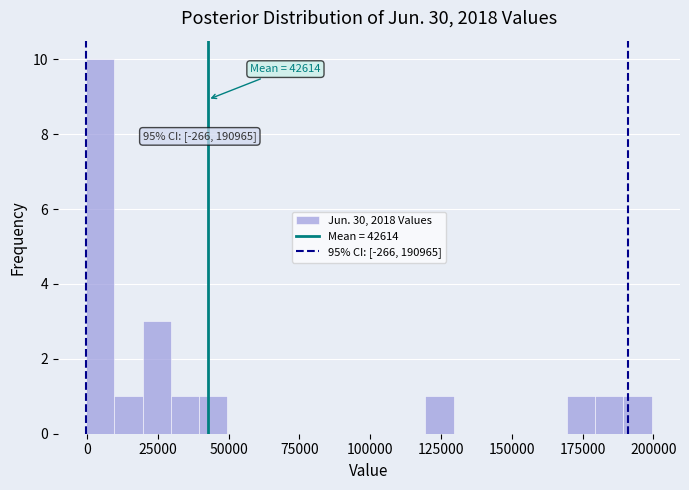

Around what value on the x-axis is the tallest bar? Give the approximate position of its centre, as read against the axis.

5000